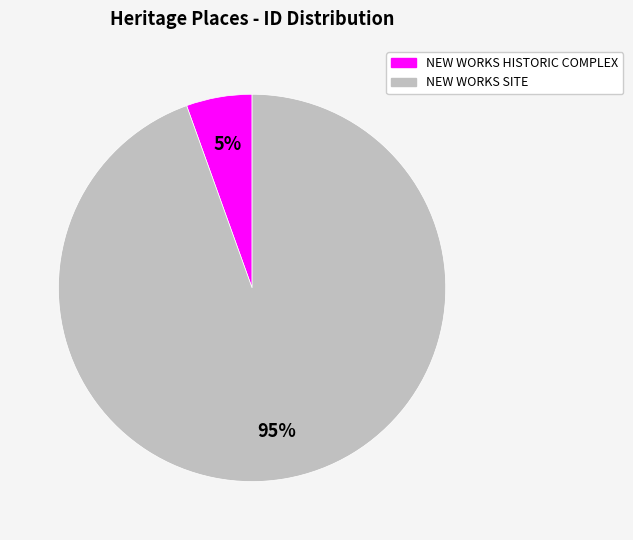

Which has a higher value, NEW WORKS HISTORIC COMPLEX or NEW WORKS SITE?

NEW WORKS SITE